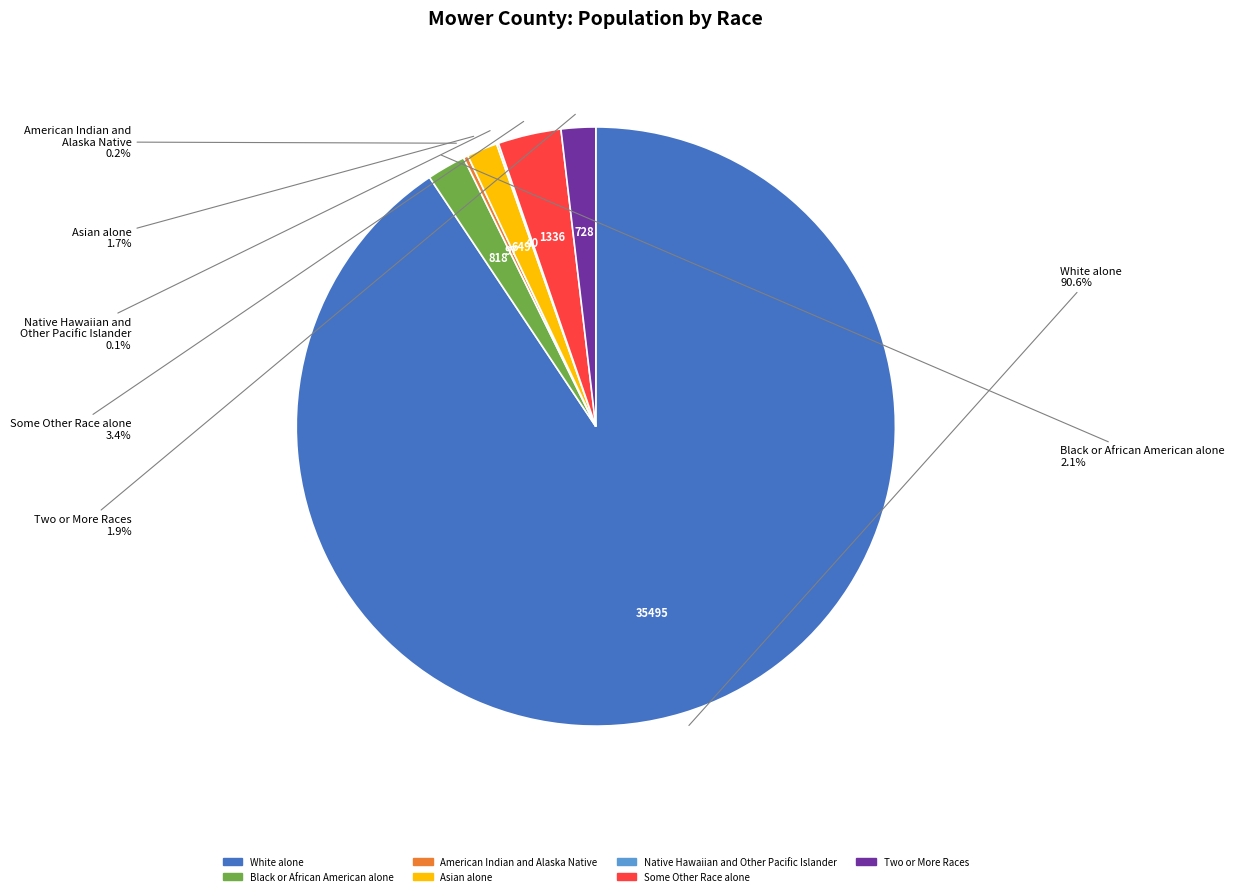

What portion of the pie excludes Asian alone?

98.3%